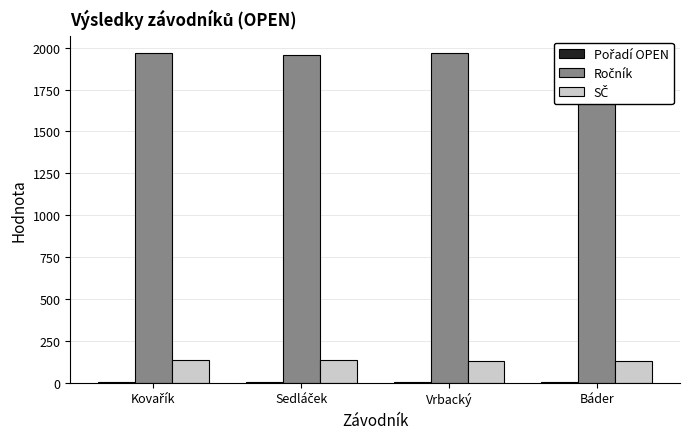

What is the greatest value displayed?

1969